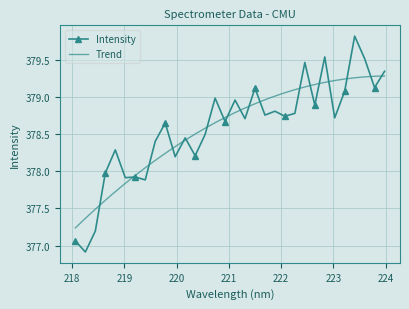

The value at 220.7354 is 495.0. True or false?

False